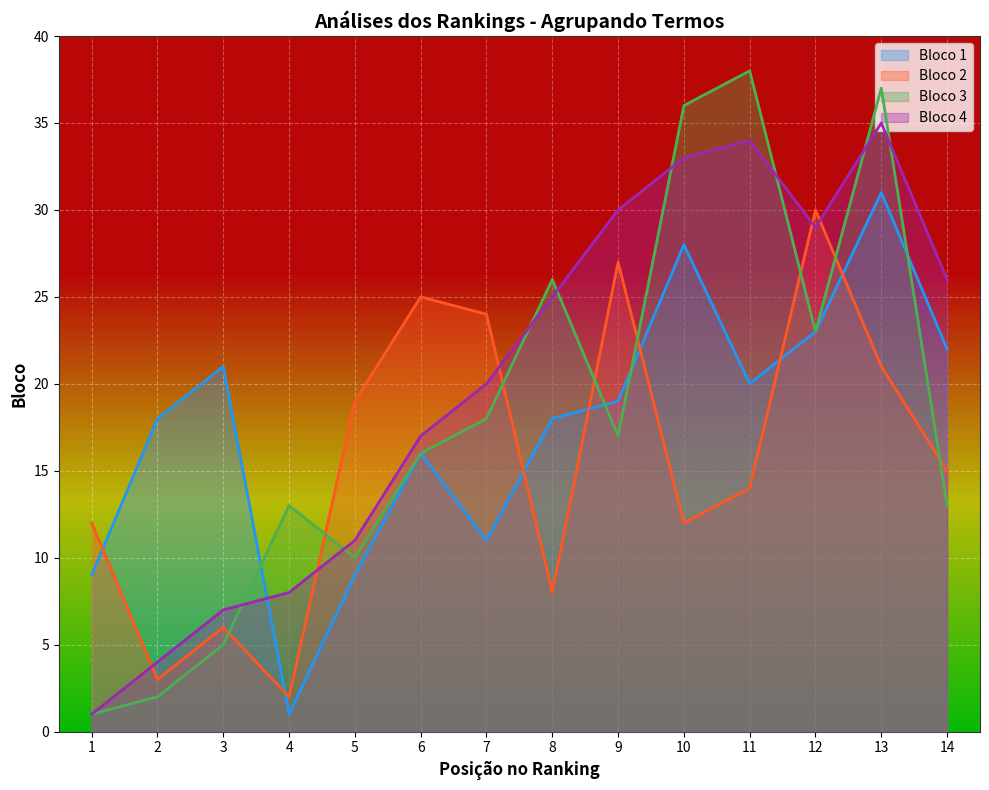

How many intersections are there between Bloco 1 and Bloco 3?

4